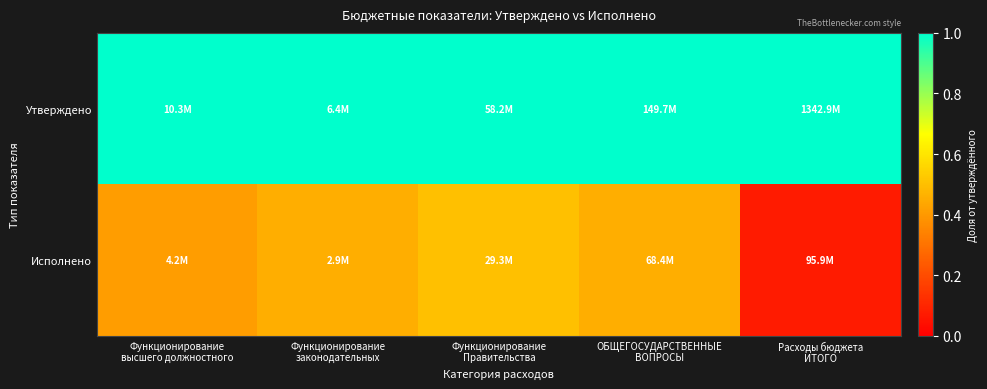

How many categories are shown in the chart?

5